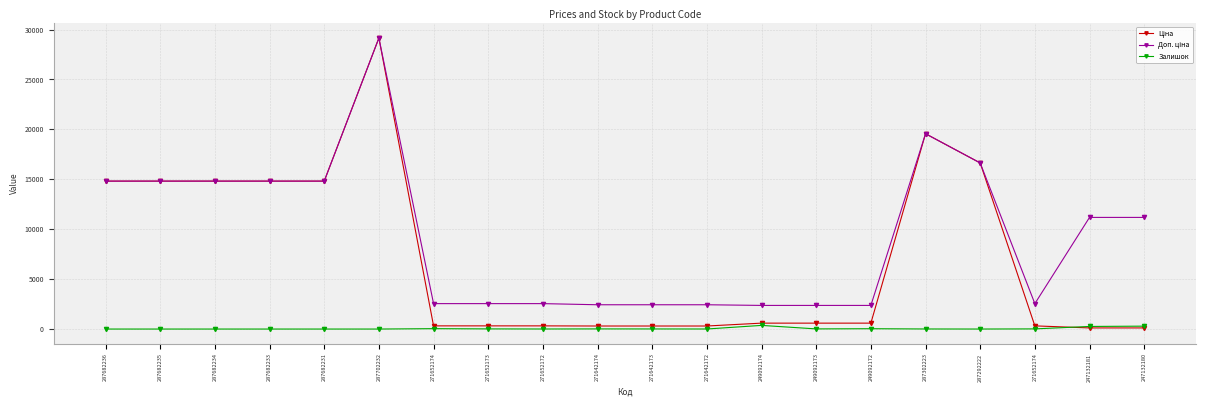

Which series has the widest spread of values?

Ціна